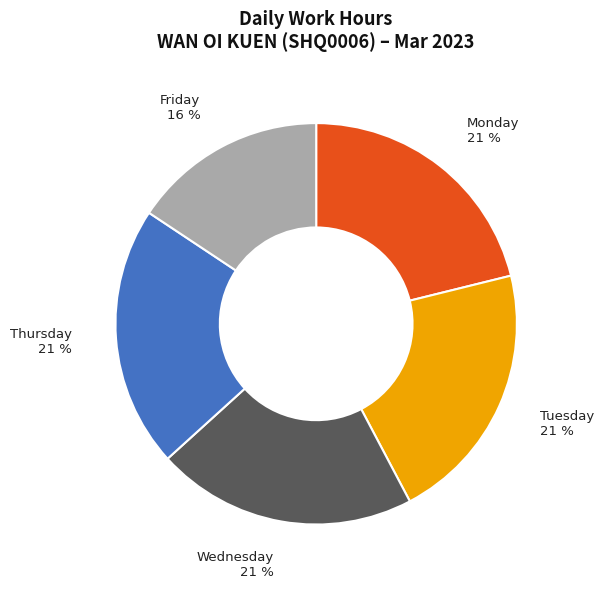

To the nearest percent, what portion does Thursday represent?

21%